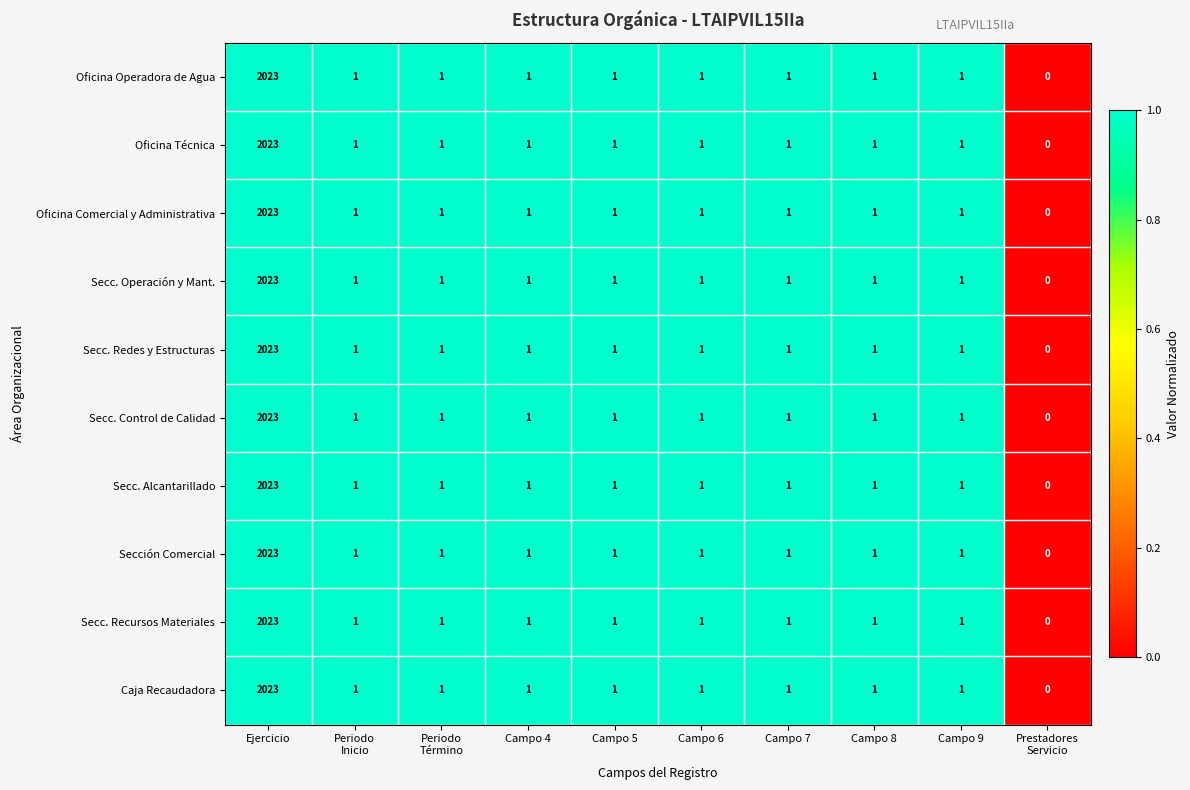

What is the average value of the Secc. Control de Calidad series?

203